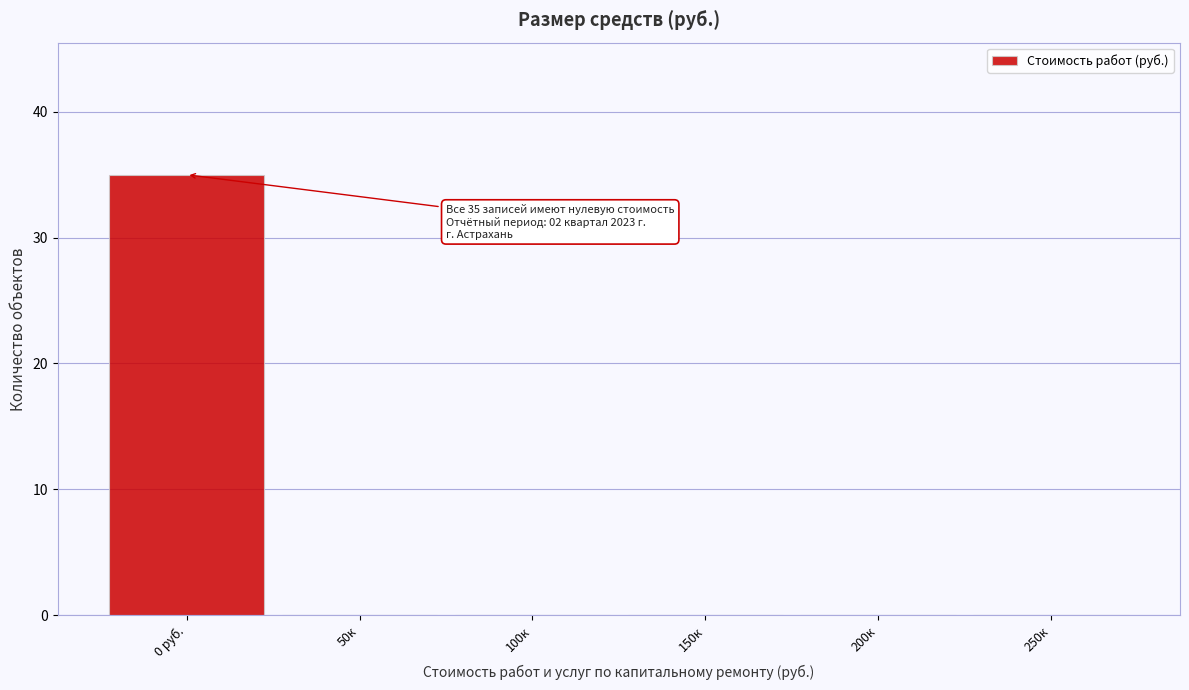

Reading right to left, transcribe all the data shown in this chart.

250к=0	200к=0	150к=0	100к=0	50к=0	0 руб.=35